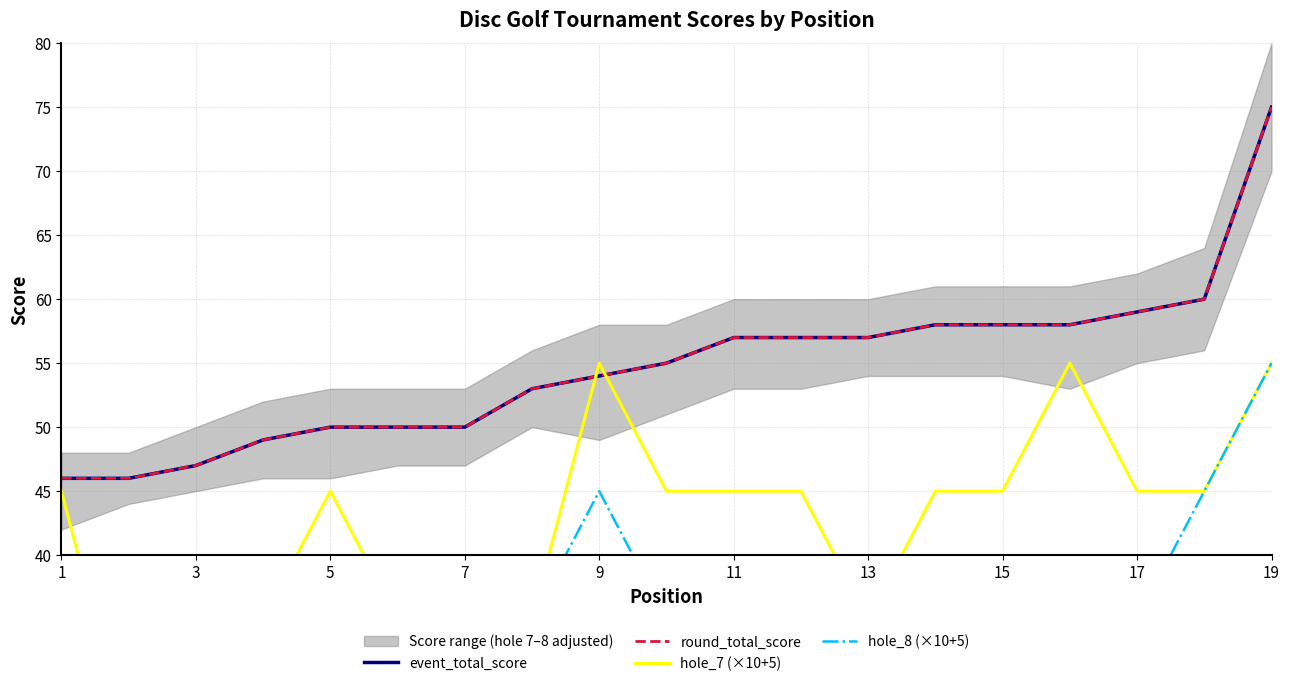

What is the total value across all series at 15?

176